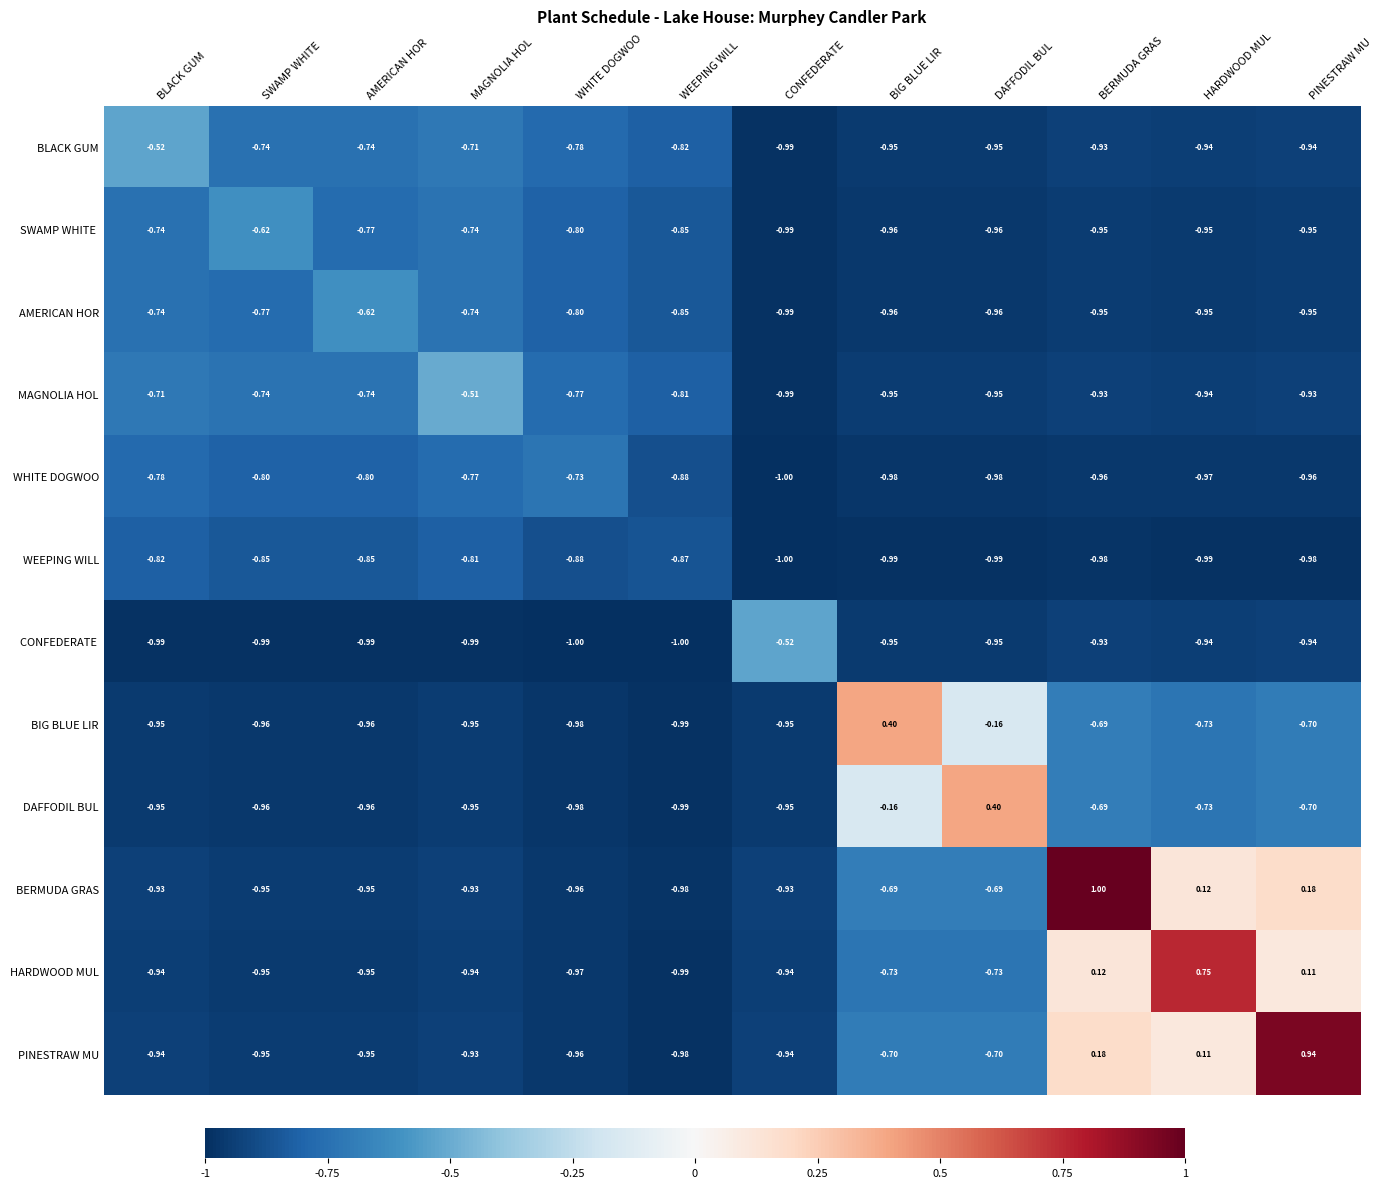

Which series has the largest total across all categories?

BERMUDA GRAS